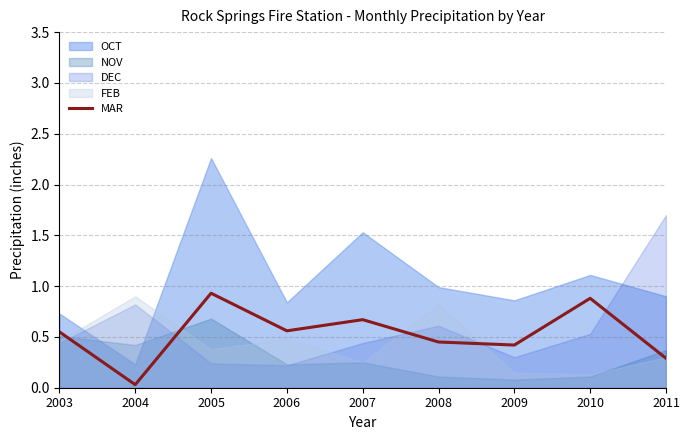

Reading right to left, list all the values displayed in this chart.

2011=0.3	2010=0.9	2009=0.4	2008=0.5	2007=0.7	2006=0.6	2005=0.9	2004=0.0	2003=0.6